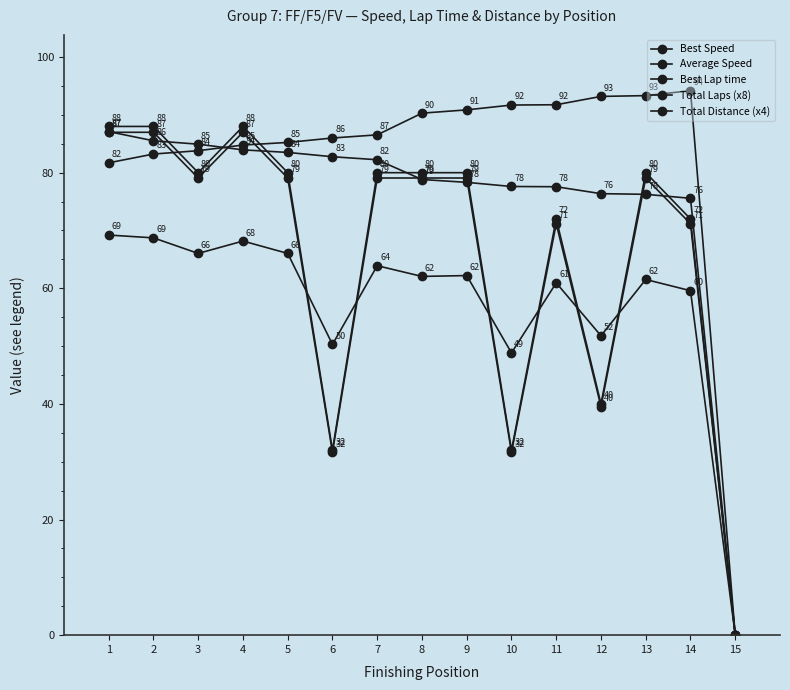

How many data points in Average Speed are above 62?

8